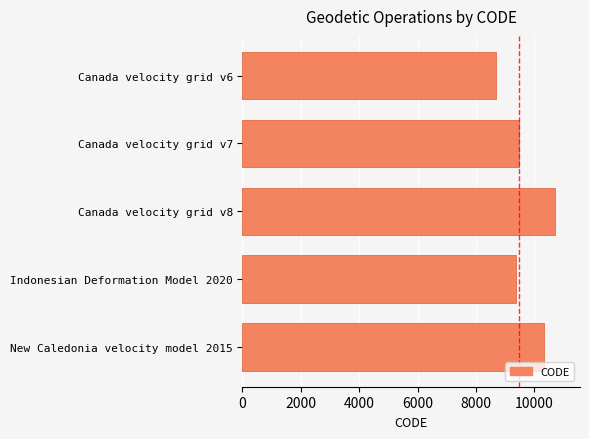

What is the sum of all values?

48564